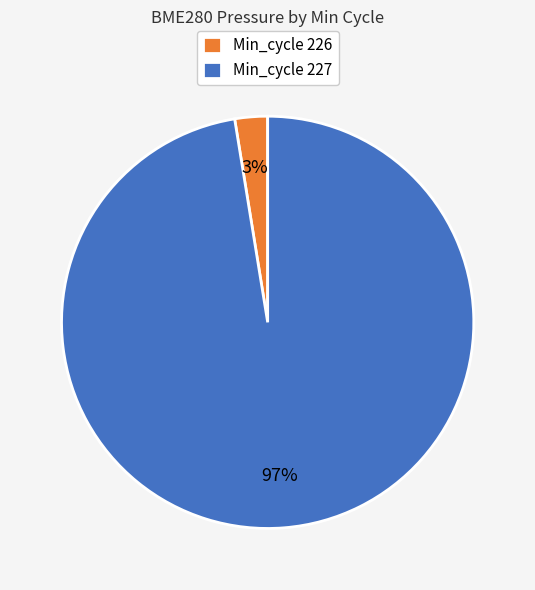

Which slice represents more than half of the pie?

Min_cycle 227